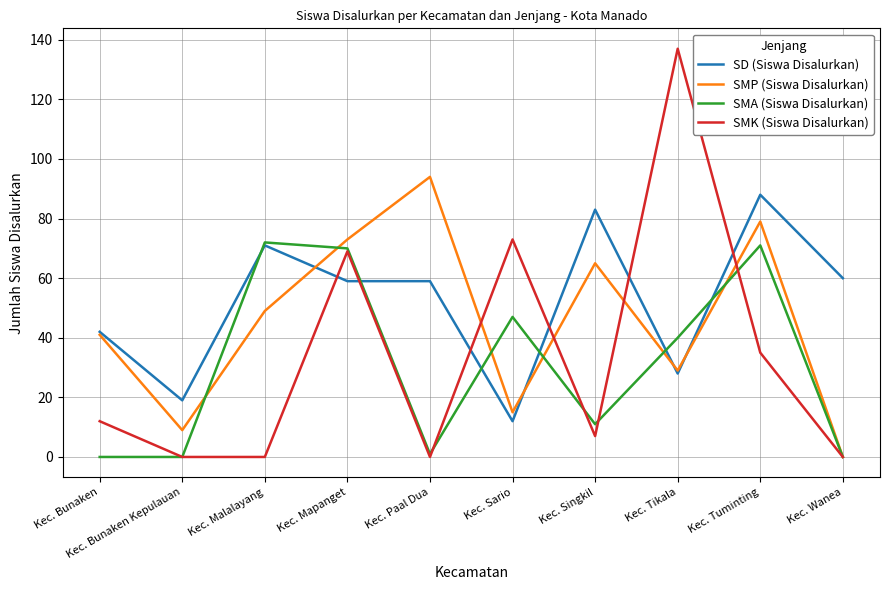

What is the spread (max minus min) of values at Kec. Wanea?

60